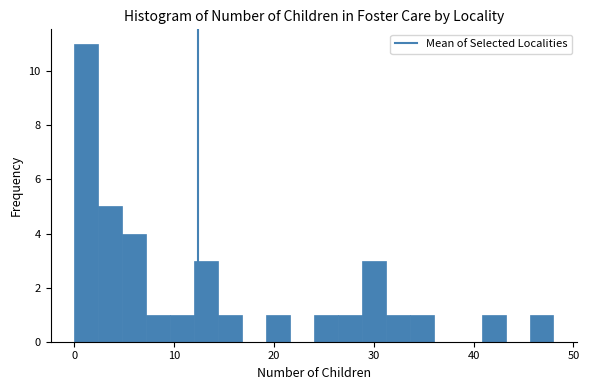

Around what value on the x-axis is the tallest bar? Give the approximate position of its centre, as read against the axis.

1